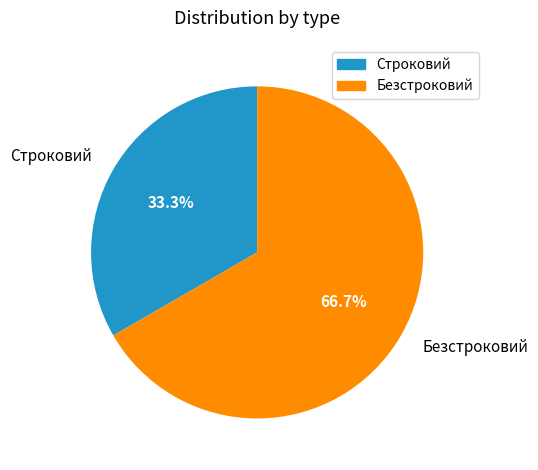

What percentage is the Строковий slice, to the nearest percent?

33%